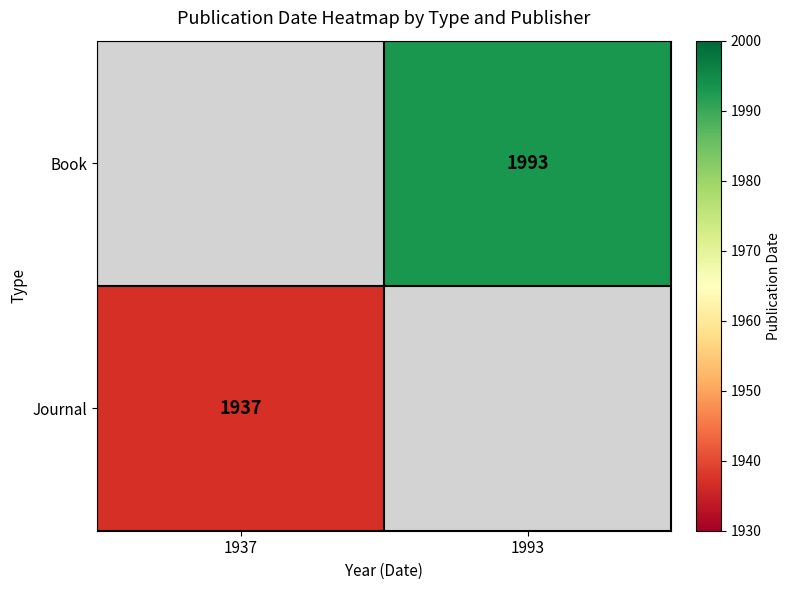

The value of Book at 1993 is 3578. True or false?

False